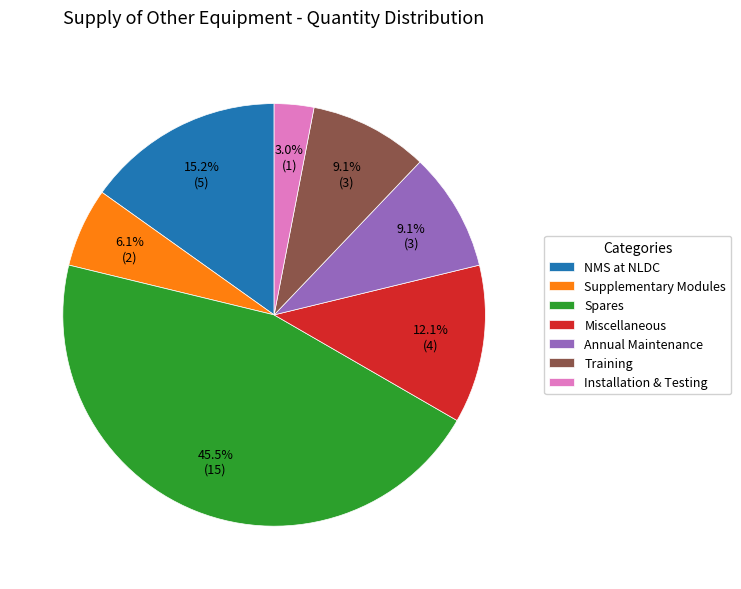

Which slice is the smallest?

Installation & Testing